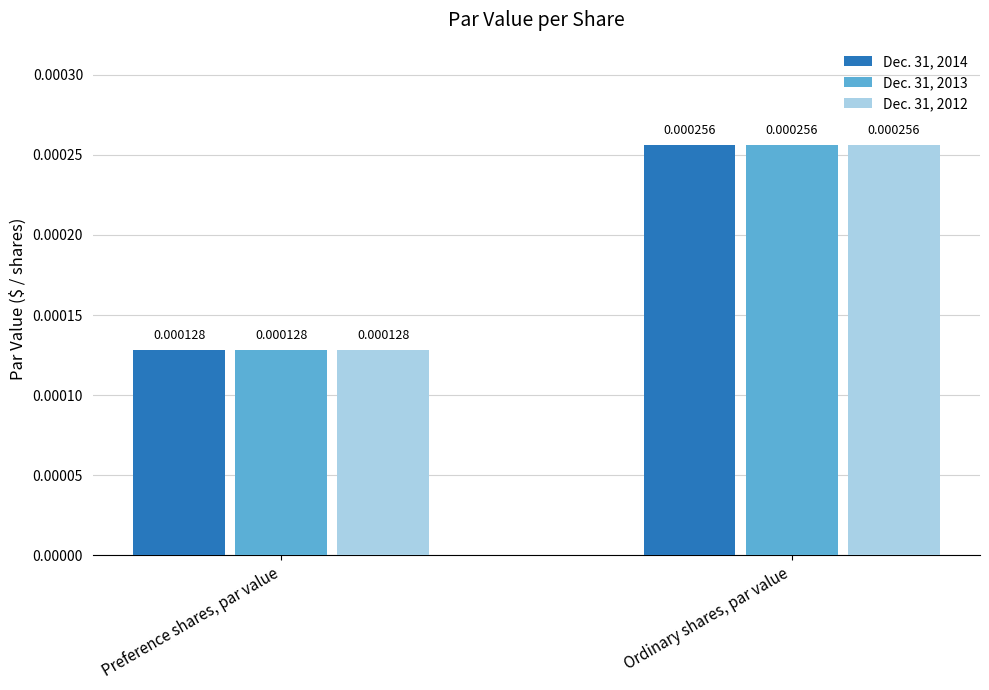

At which label does Dec. 31, 2013 reach its minimum?

Preference shares, par value